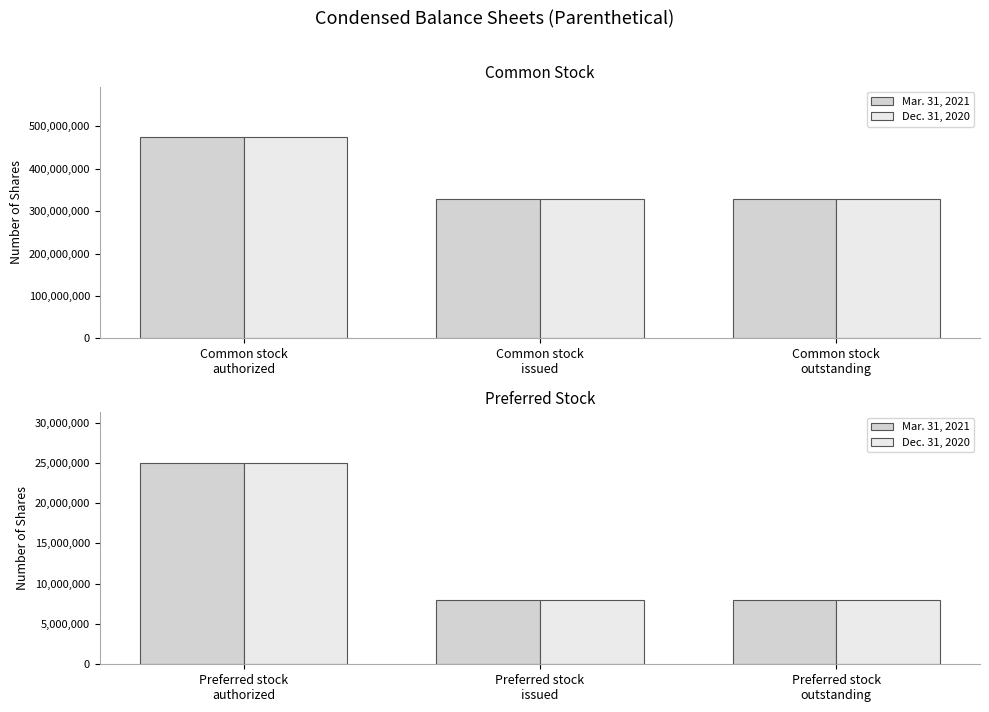

The value of Mar. 31, 2021 at Preferred stock authorized is 7020978. True or false?

False